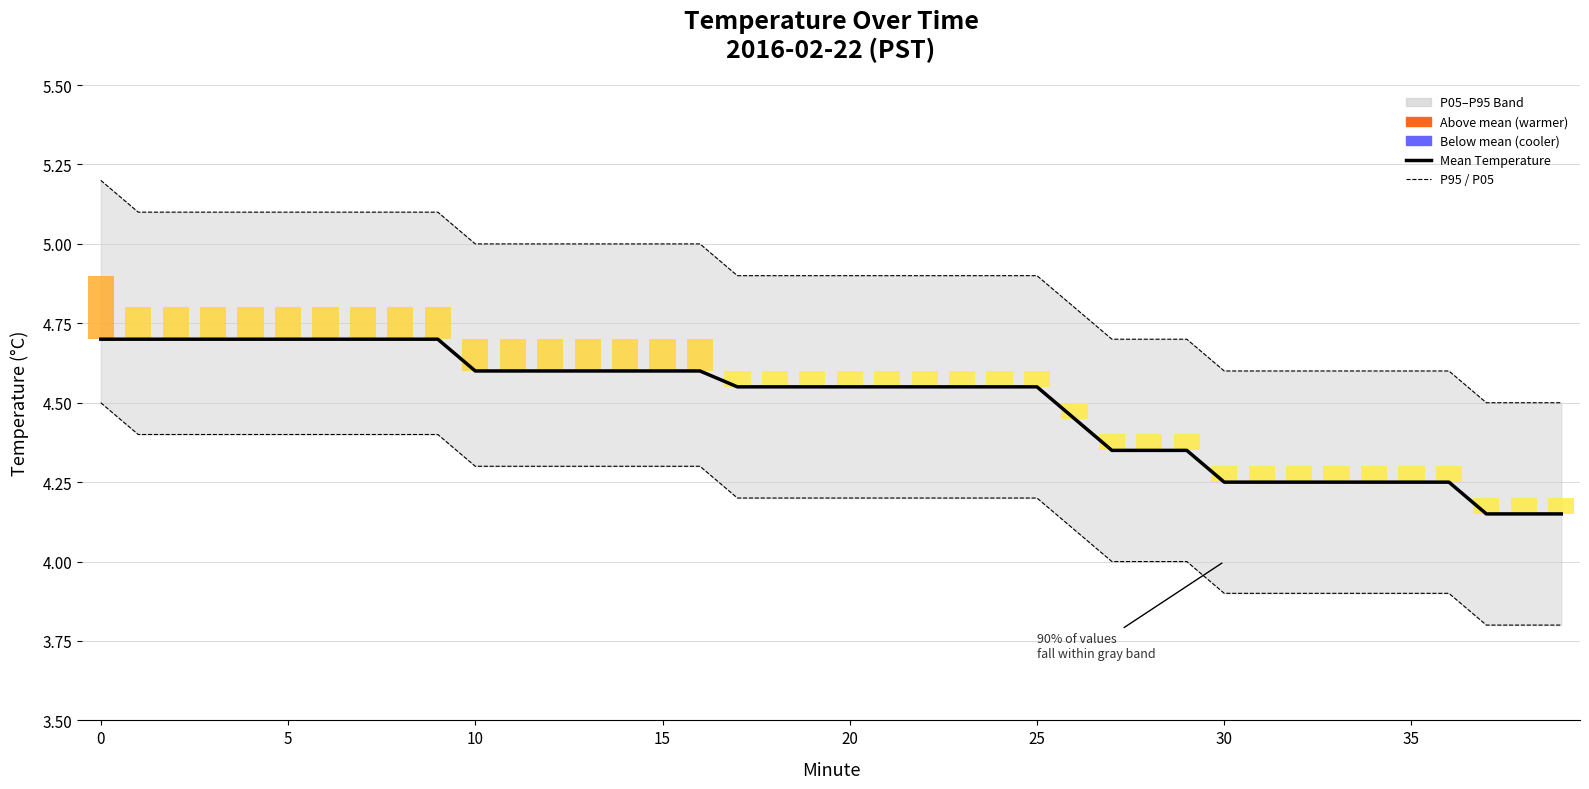

Rank the series by their average value, from highest to lowest.

P95, Mean Temperature, P05